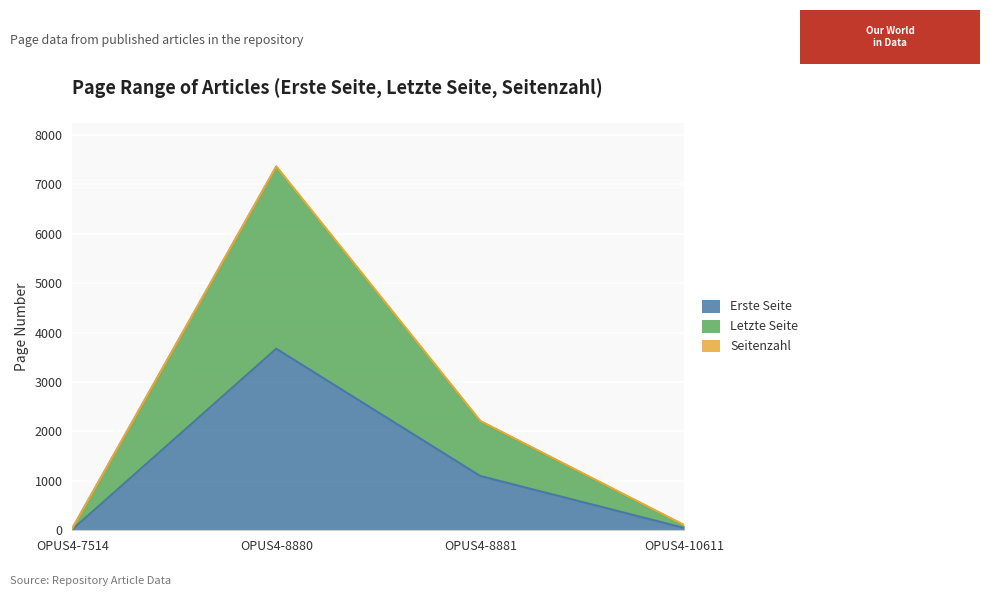

At which category is the sum across all series the highest?

OPUS4-8880